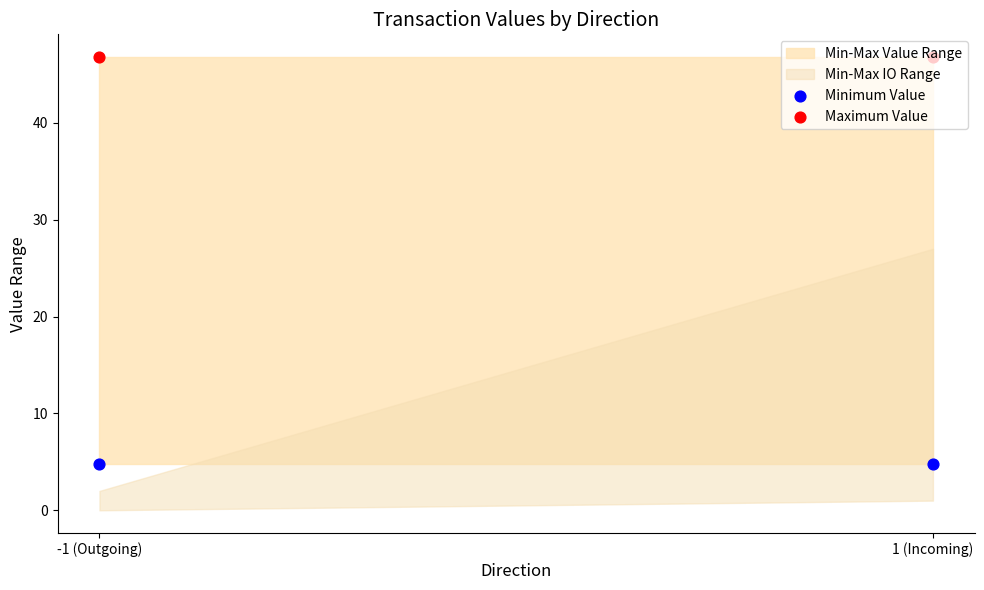

What is the total value across all series at -1 (Outgoing)?

51.5